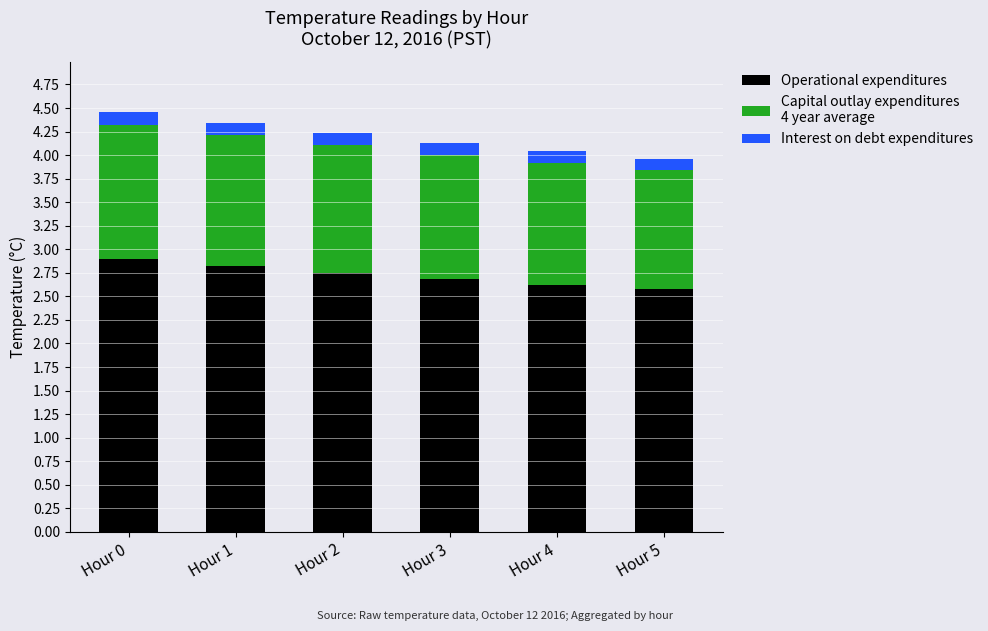

What is the total value across all series at Hour 1?

4.3